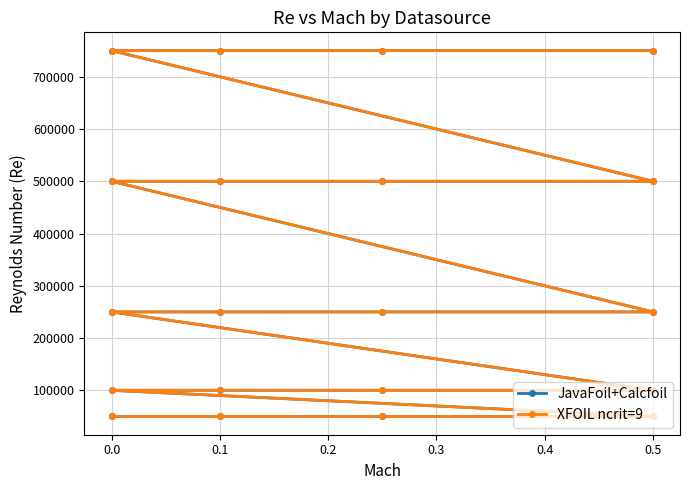

What is the difference between the maximum and minimum values in the XFOIL ncrit=9 series?

700000